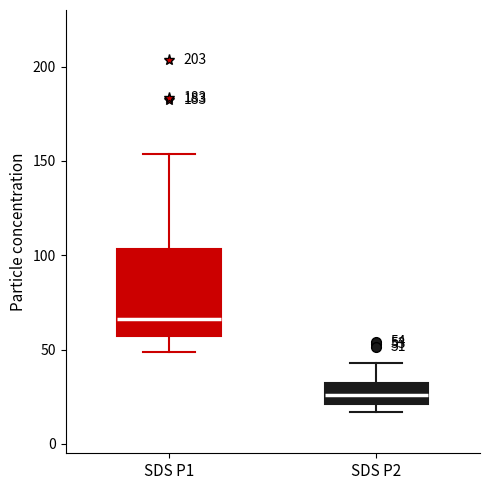

Comparing the boxes themselves (not the whiskers), which one is the tallest?

SDS P1